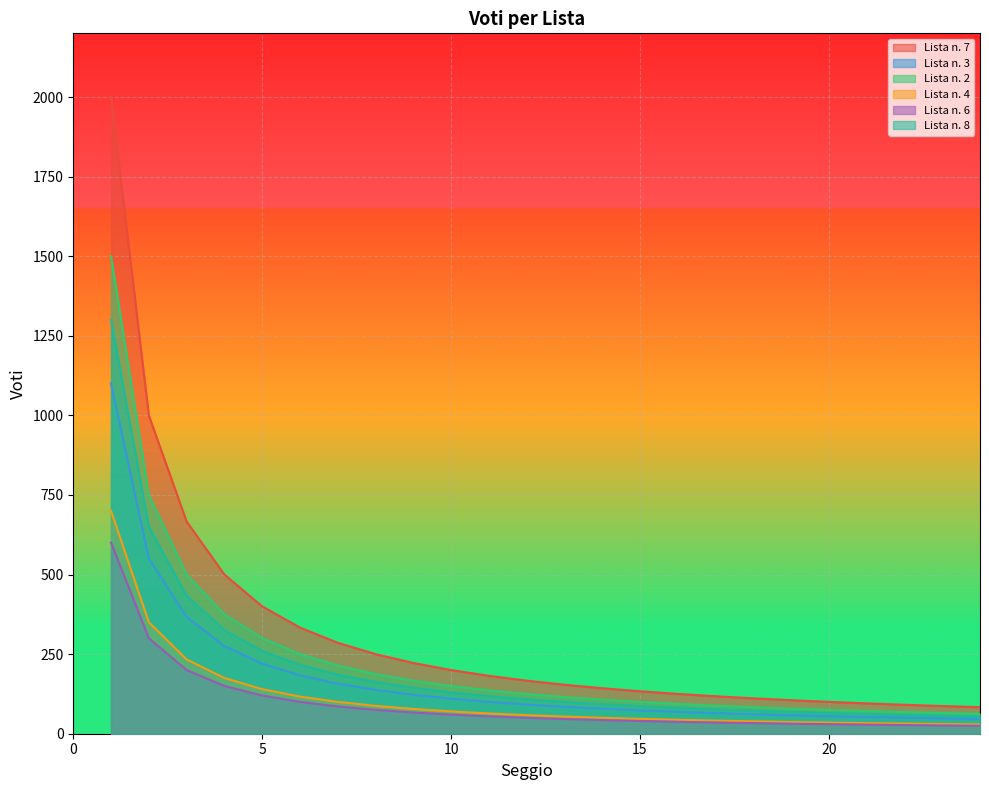

What is the maximum value shown in the chart?

2000.0